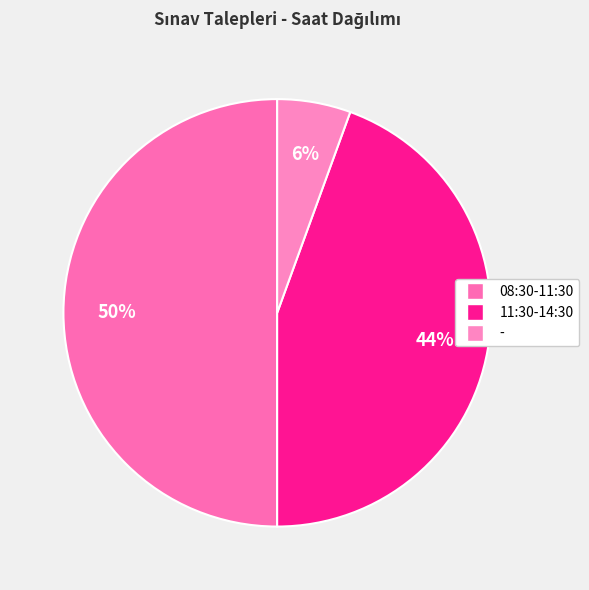

What percentage is the - slice, to the nearest percent?

6%